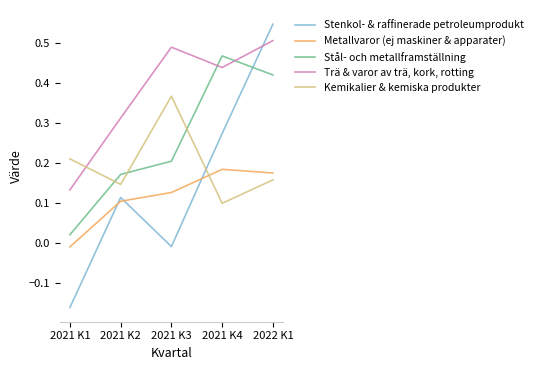

Where is the first local minimum for Stenkol- & raffinerade petroleumprodukt?

2021 K3